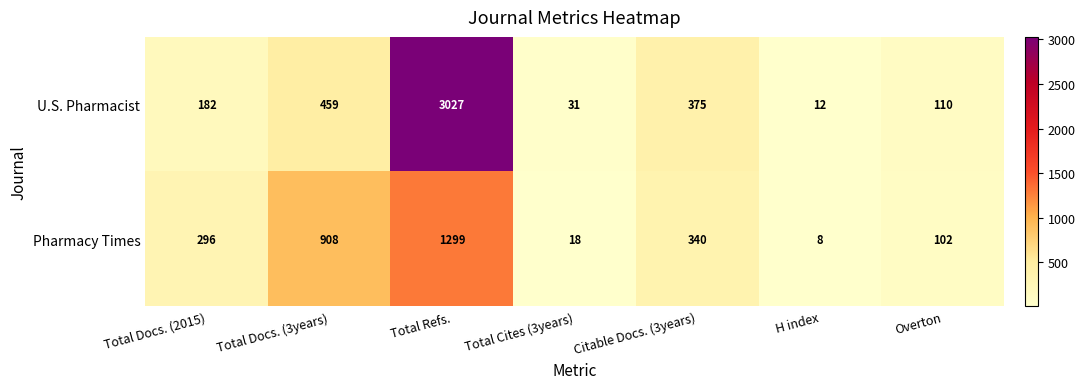

What value does the Pharmacy Times series have at H index?

8